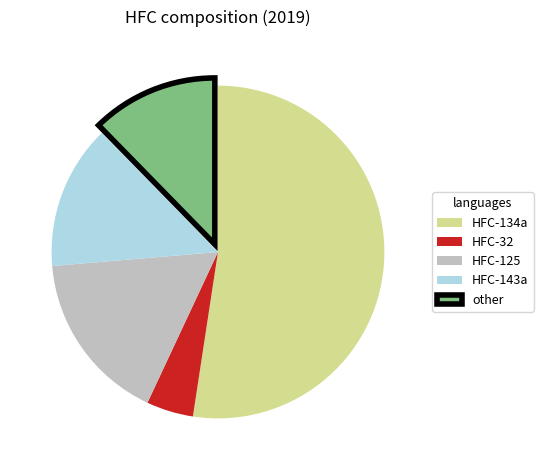

Which category has the biggest portion of the pie?

HFC-134a